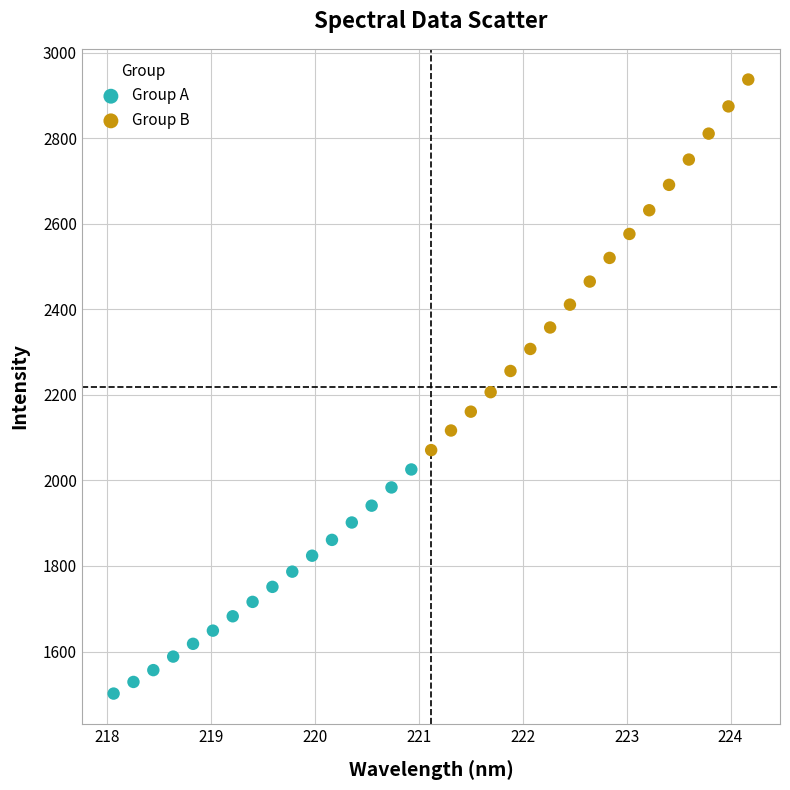

Which series contains the lowest Y value?

Group A